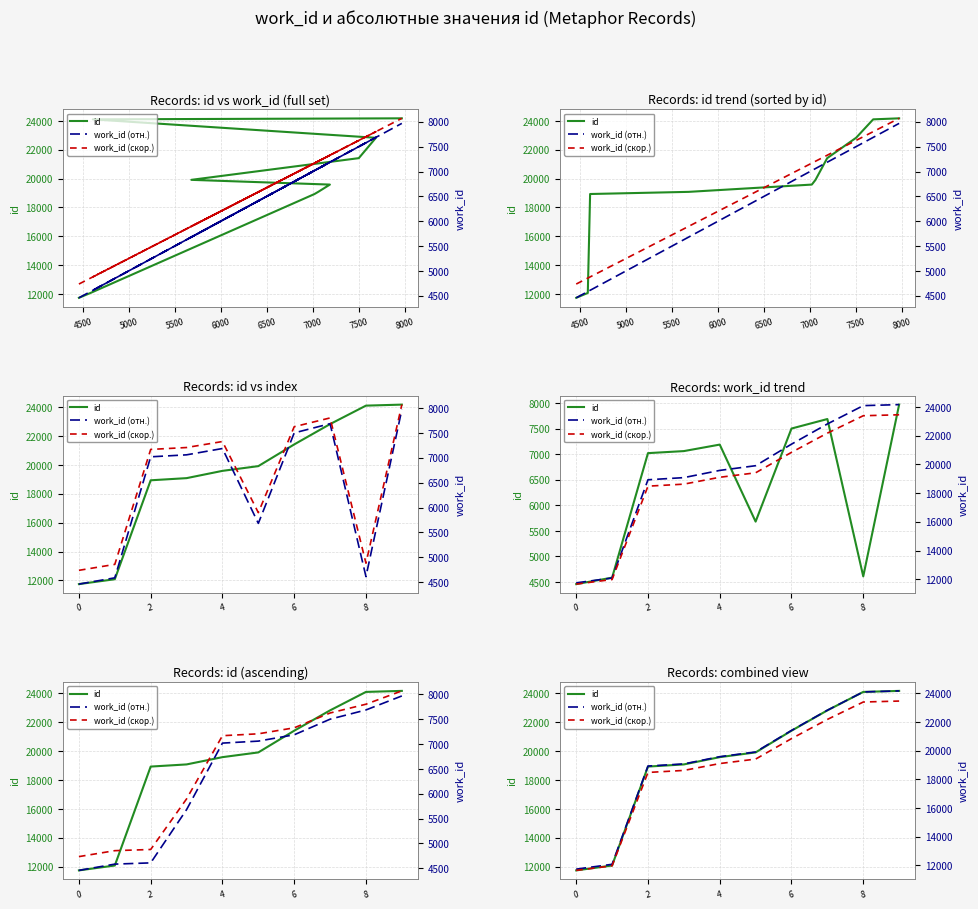

What is the value of the id point at the 10th from the left?

24176.0